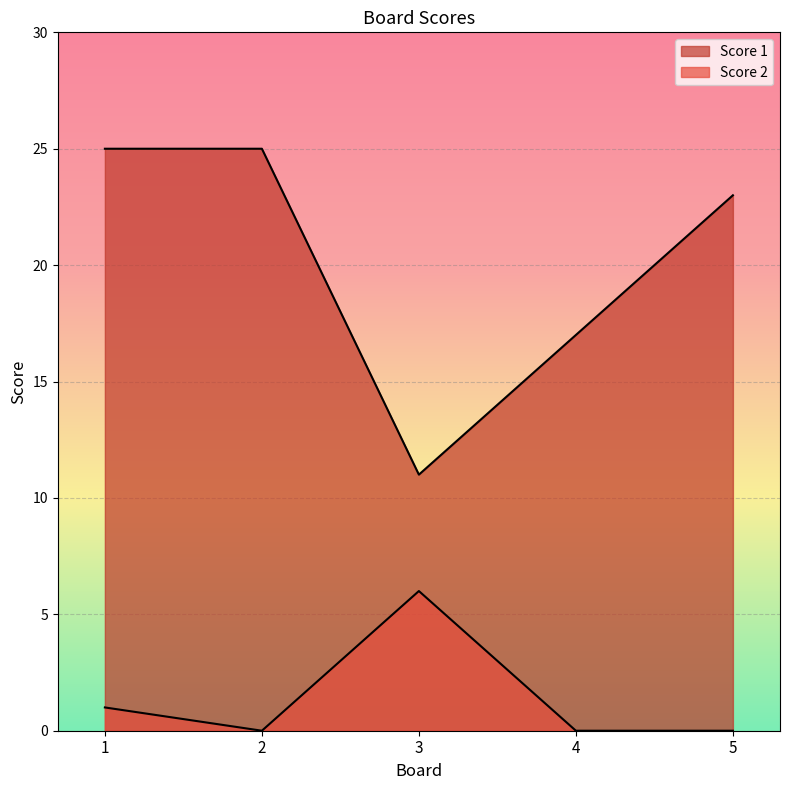

Which series has the largest total across all categories?

Score 1